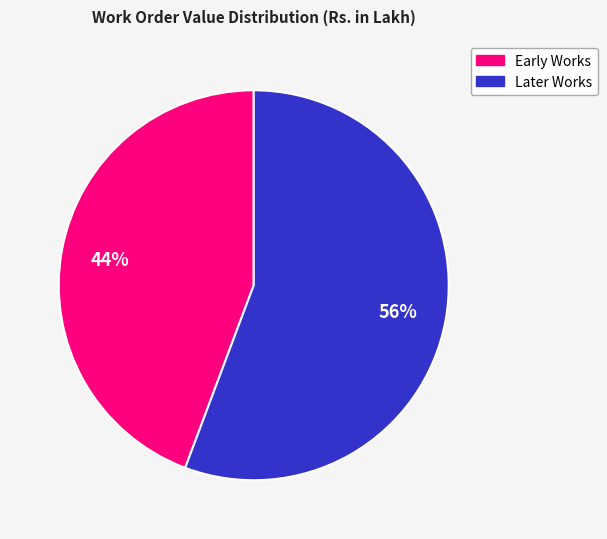

Does any single category account for the majority?

Yes